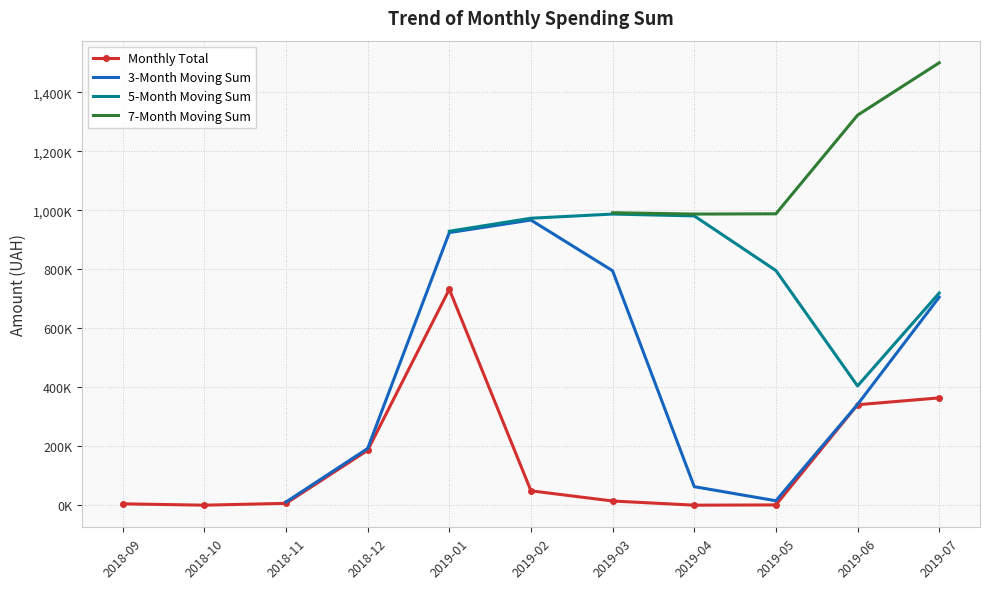

At how many categories does at least one series exceed 516428?

7